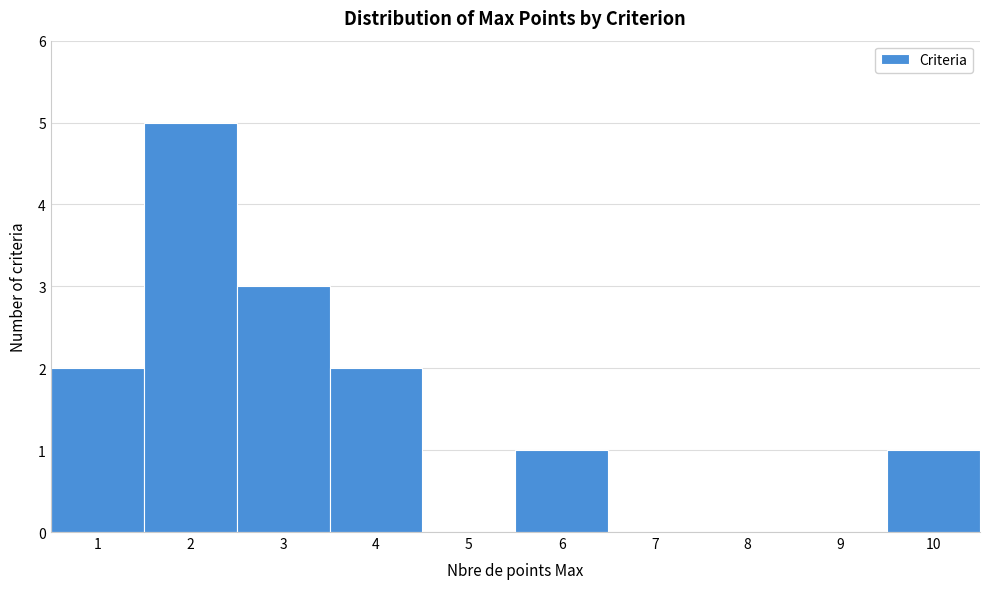

Reading left to right, transcribe this chart: for each bar, give the range it covers on the x-axis and its height. The values are not printed on the chart, so give them approximately, as read against the axis.

0.5 to 1.5: 2
1.5 to 2.5: 5
2.5 to 3.5: 3
3.5 to 4.5: 2
4.5 to 5.5: 0
5.5 to 6.5: 1
6.5 to 7.5: 0
7.5 to 8.5: 0
8.5 to 9.5: 0
9.5 to 10.5: 1